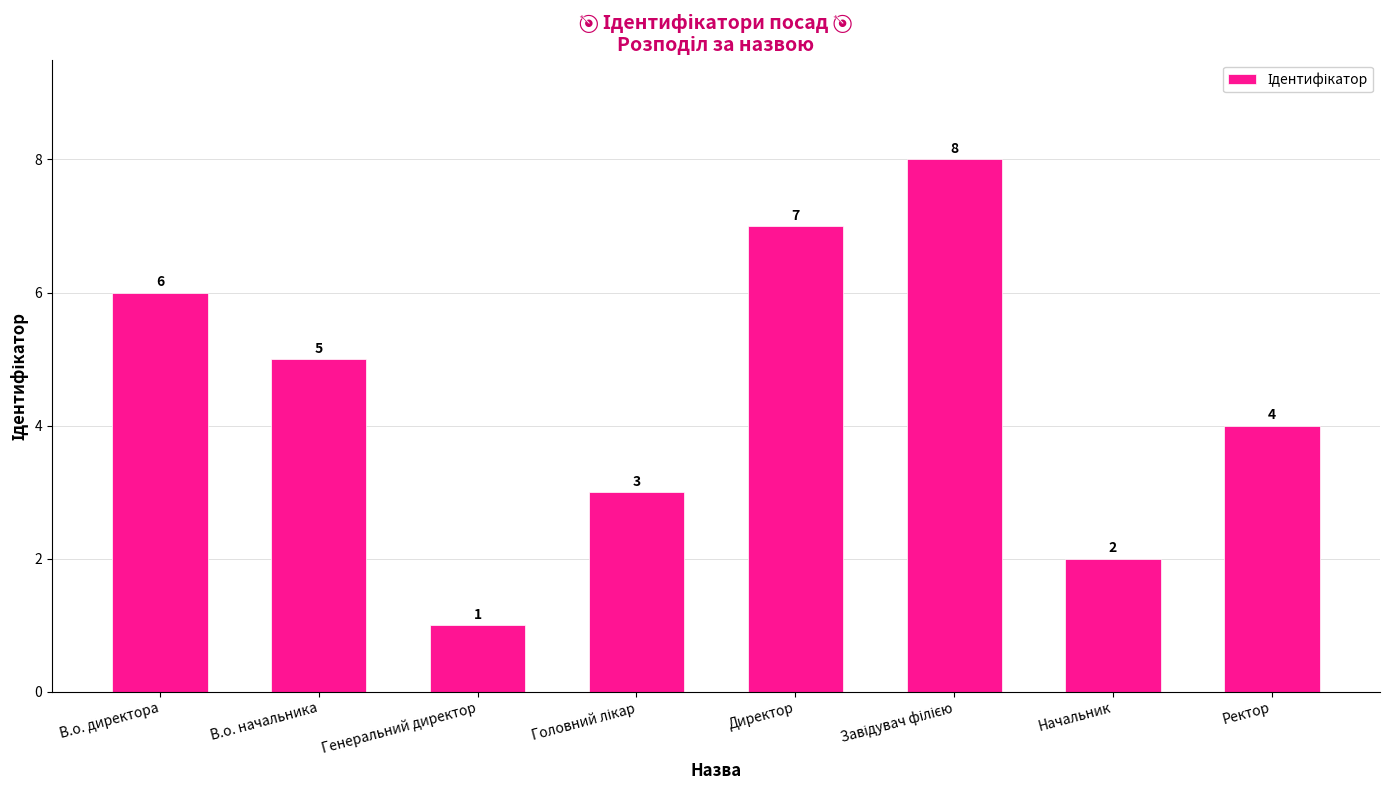

What is the smallest value displayed?

1